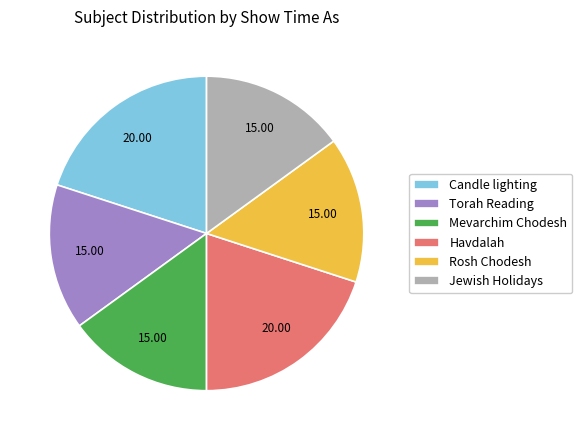

Combined, do Havdalah and Candle lighting account for over 50%?

No